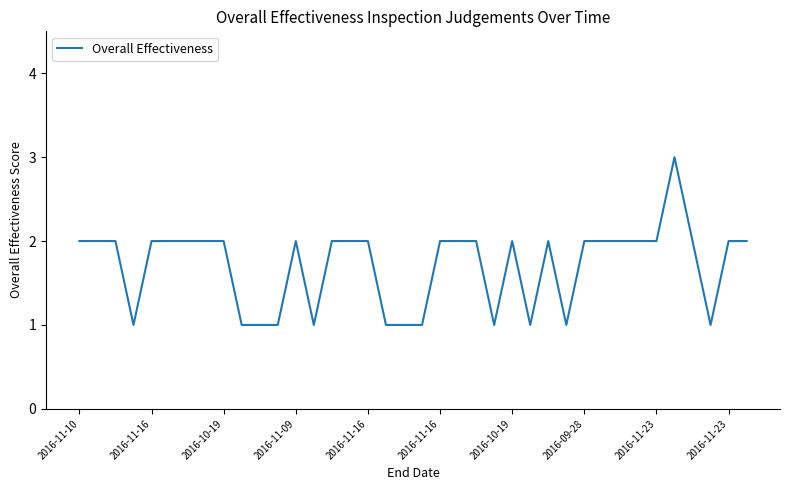

What is the value of the 15th point from the left?

2